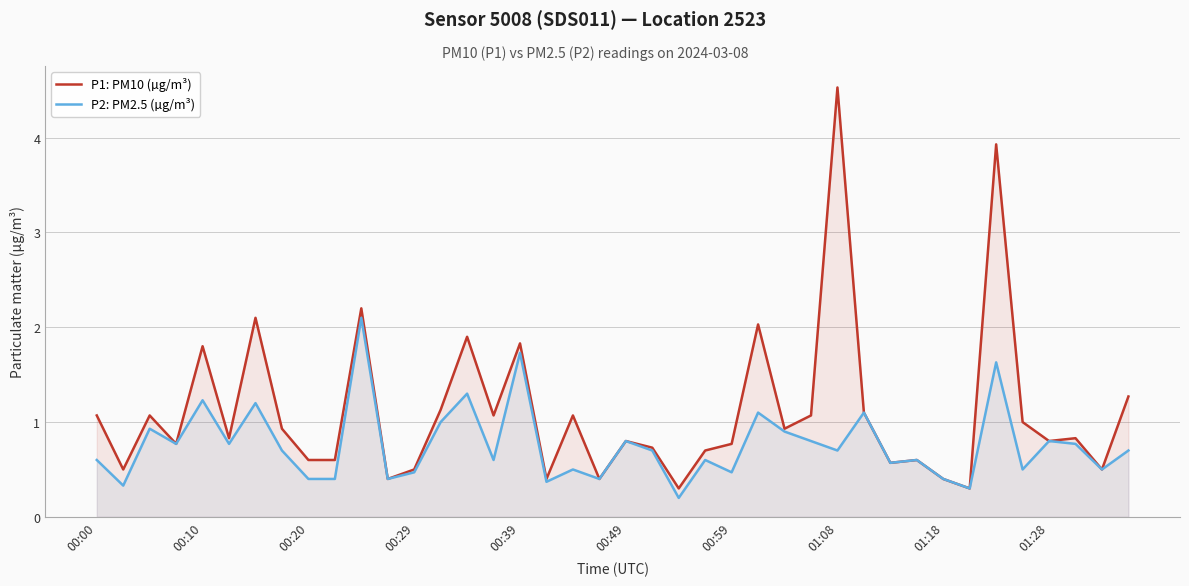

List the series in order of their peak value, highest first.

P1: PM10 (µg/m³), P2: PM2.5 (µg/m³)